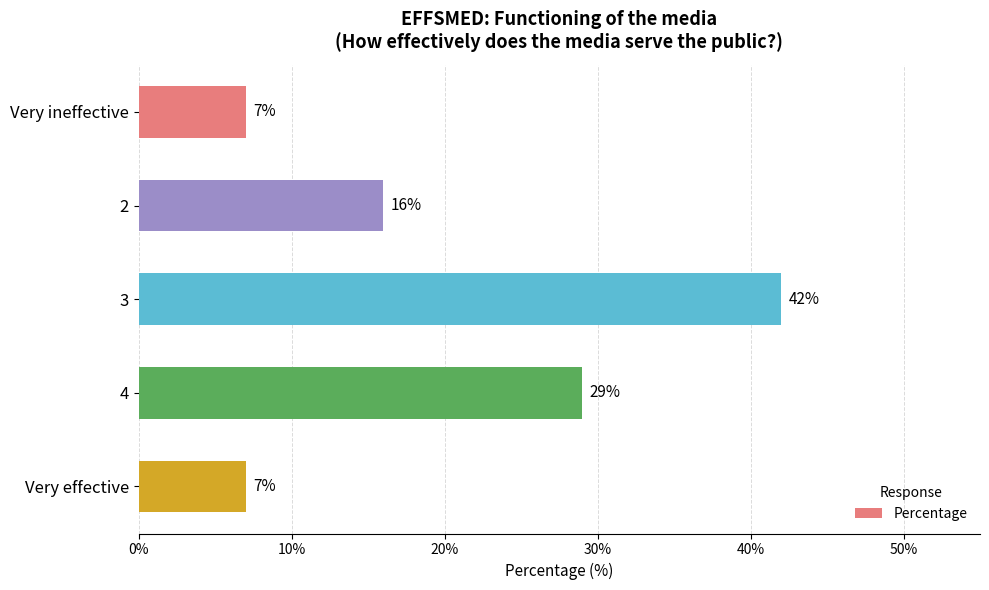

Between 4 and Very effective, which is larger?

4